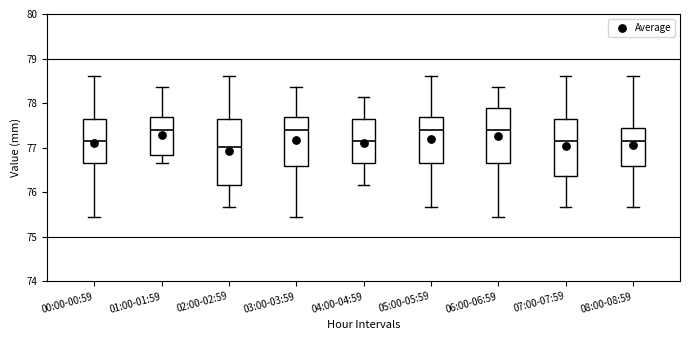

Reading left to right, read every box against the y-axis: the position of its median line, the range the box covers, and the ends of its whiskers. The values are not printed on the chart, so give them approximately, as read against the axis.

00:00-00:59: median 77.2, box 76.7 to 77.6, whiskers 75.4 to 78.6
01:00-01:59: median 77.4, box 76.8 to 77.7, whiskers 76.7 to 78.4
02:00-02:59: median 77.0, box 76.2 to 77.6, whiskers 75.7 to 78.6
03:00-03:59: median 77.4, box 76.6 to 77.7, whiskers 75.4 to 78.4
04:00-04:59: median 77.2, box 76.7 to 77.6, whiskers 76.2 to 78.1
05:00-05:59: median 77.4, box 76.7 to 77.7, whiskers 75.7 to 78.6
06:00-06:59: median 77.4, box 76.7 to 77.9, whiskers 75.4 to 78.4
07:00-07:59: median 77.2, box 76.4 to 77.6, whiskers 75.7 to 78.6
08:00-08:59: median 77.2, box 76.6 to 77.5, whiskers 75.7 to 78.6